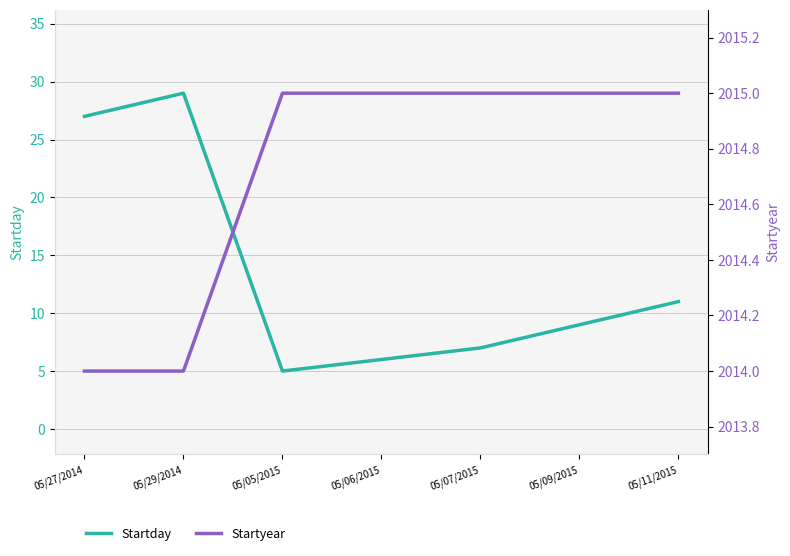

What is the value of the Startyear point at the 7th from the left?

2015